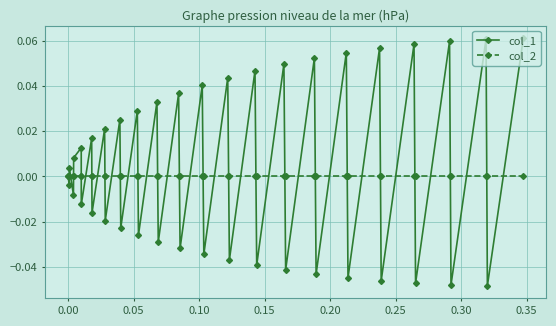

How many categories are shown in the chart?

40